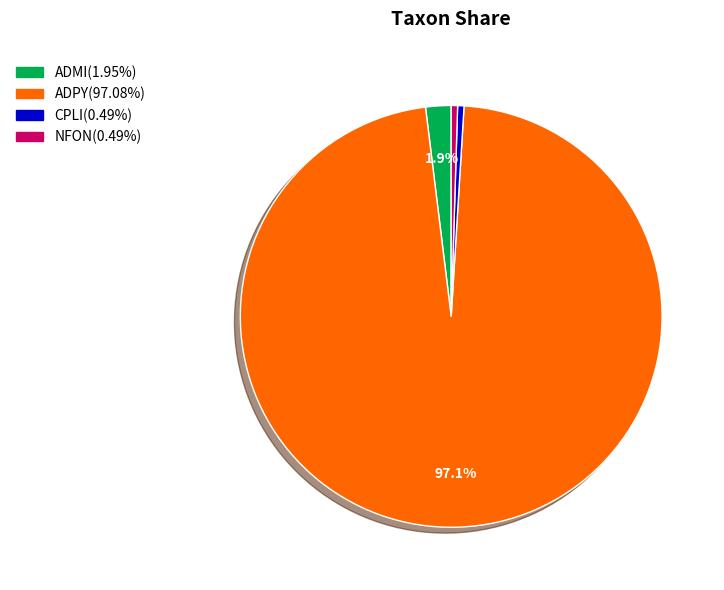

How many slices are in this pie chart?

4